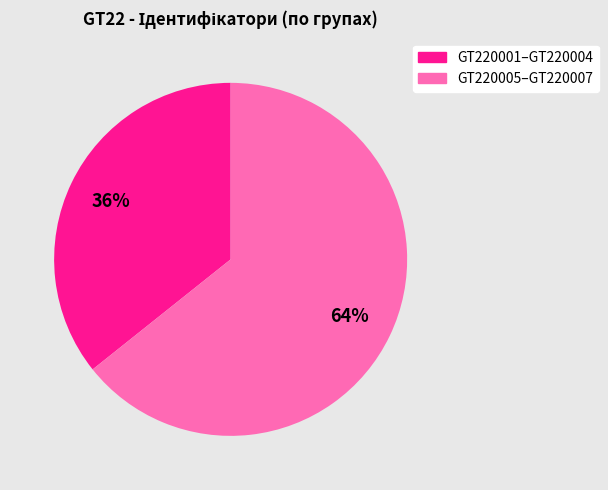

Is there a majority slice in this chart?

Yes